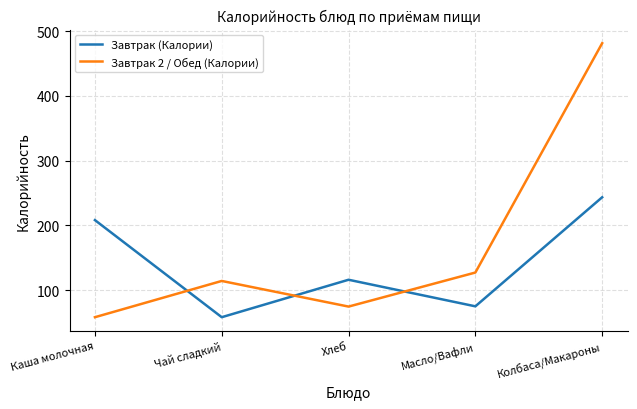

True or false: Завтрак (Калории) has a value of 208.0 at Каша молочная.

True